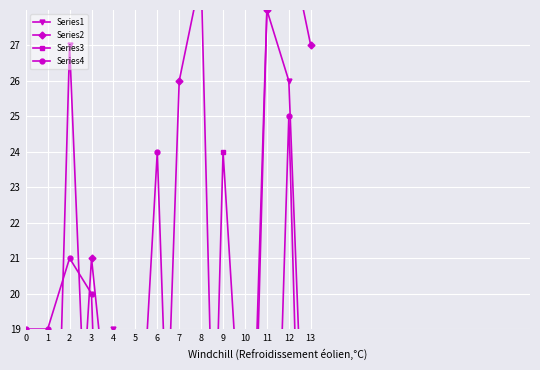

How many lines are shown in the chart?

4